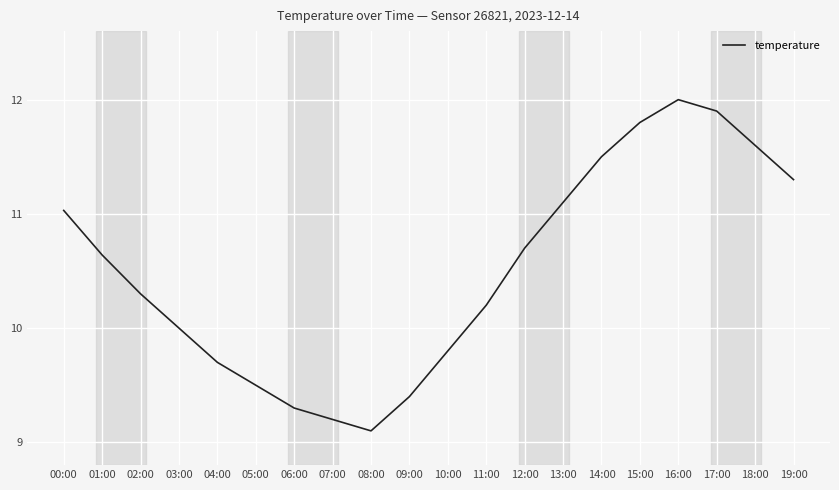

At which label is the value closest to 10?

03:00